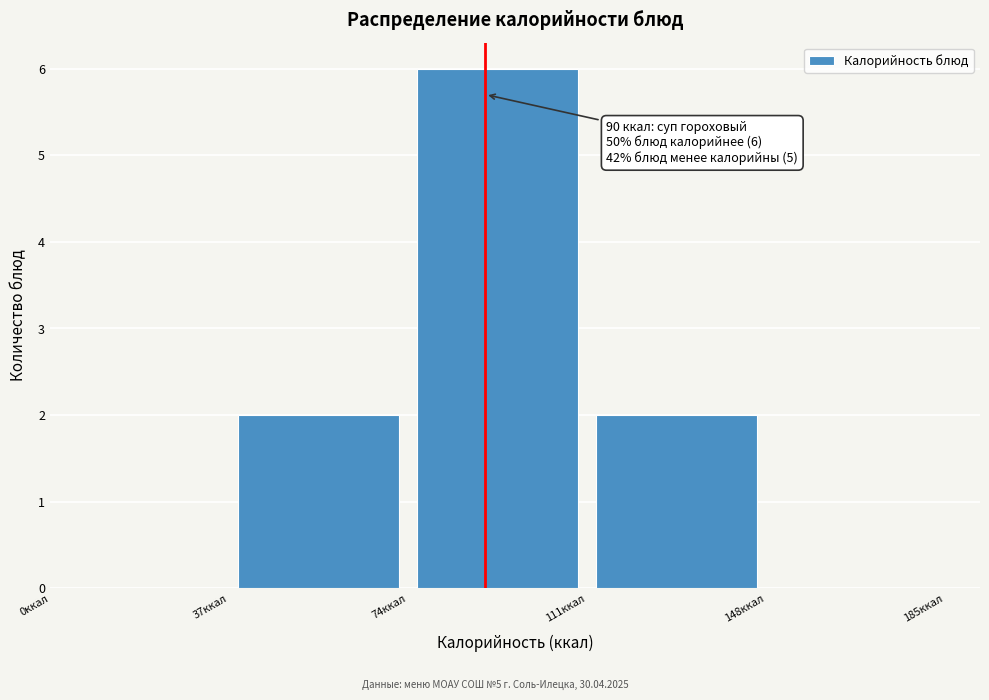

Which range on the x-axis has the tallest bar?

74 to 111